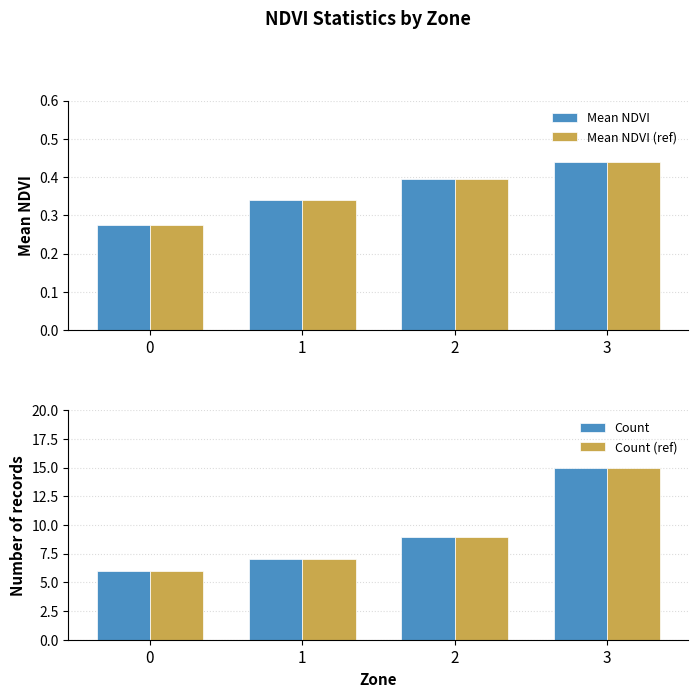

What is the value of the Count (ref) bar at the 3rd from the left?

9